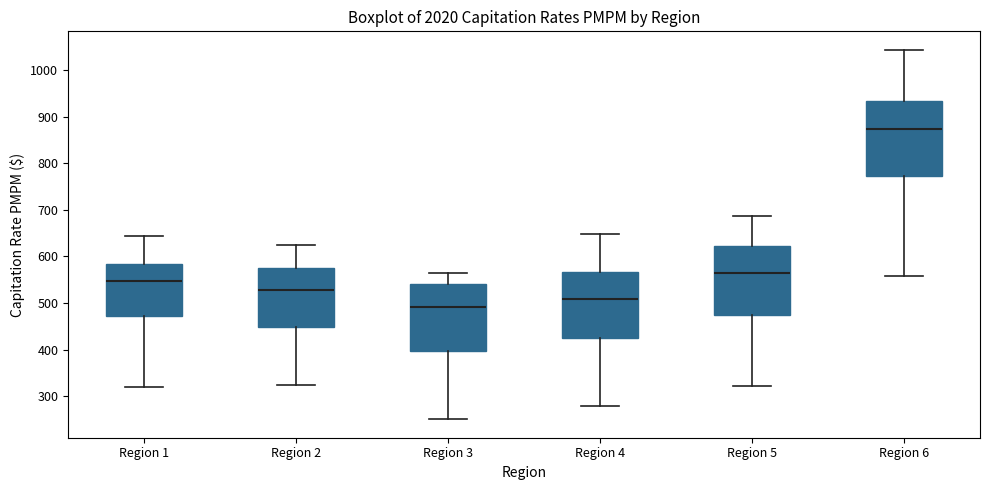

Which box's median line is the lowest?

Region 3